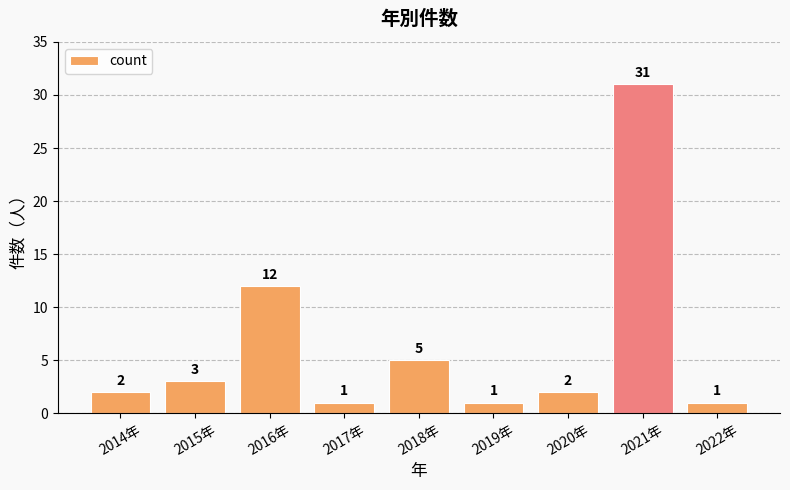

The value at 2015年 is 3. True or false?

True